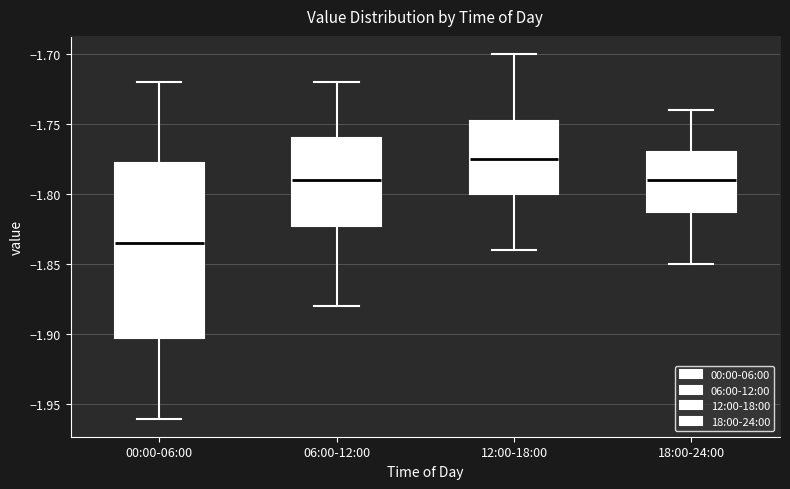

Which box's median line is the highest?

12:00-18:00